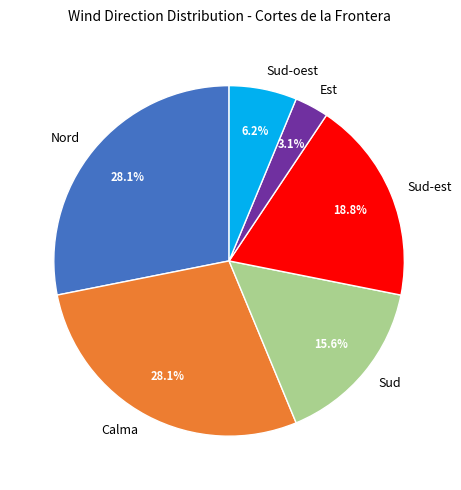

Is there a majority slice in this chart?

No